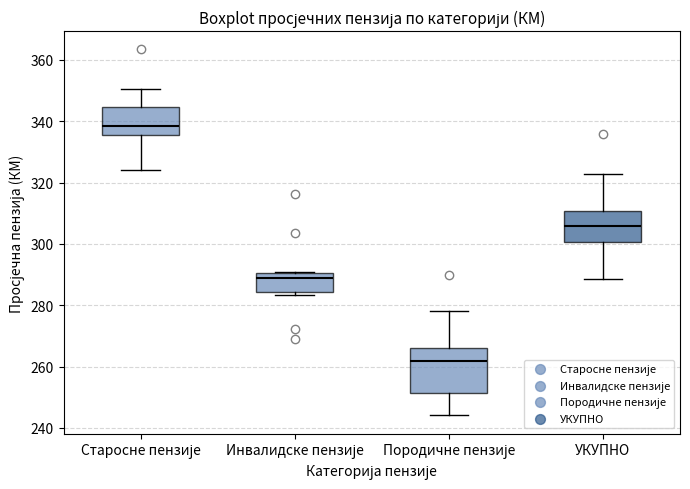

Where is the lower edge of the box for Инвалидске пензије on the y-axis? The values are not printed on the chart, so give them approximately, as read against the axis.

284